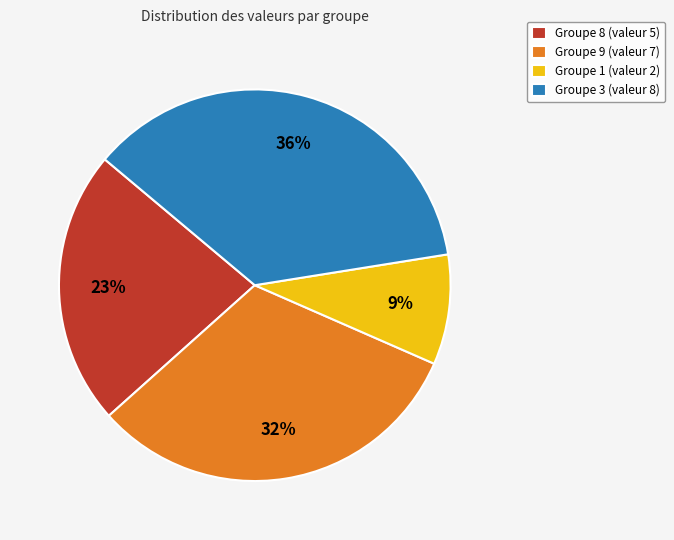

How many slices are in this pie chart?

4